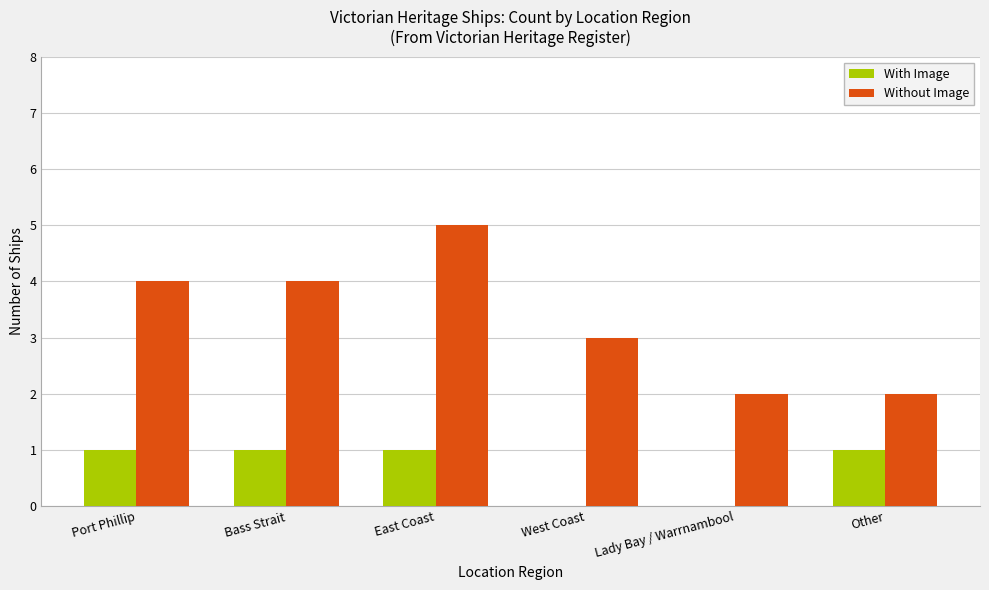

Are the bars horizontal?

No